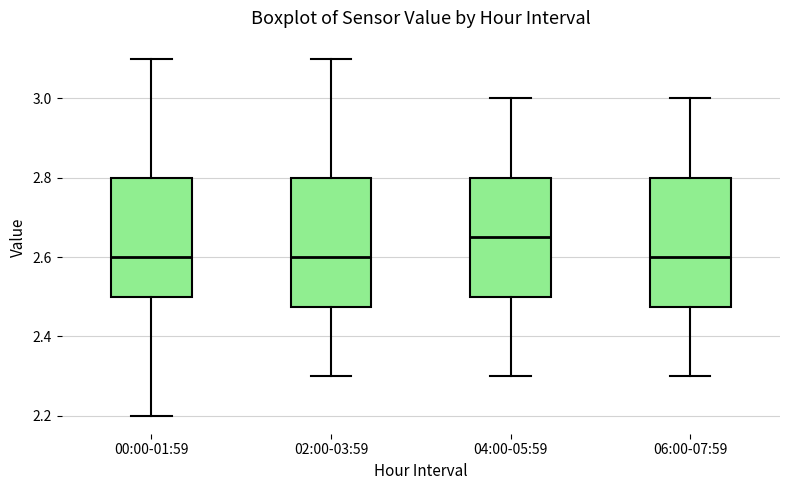

Where does the median line of the box for 00:00-01:59 sit on the y-axis? The values are not printed on the chart, so give them approximately, as read against the axis.

2.60